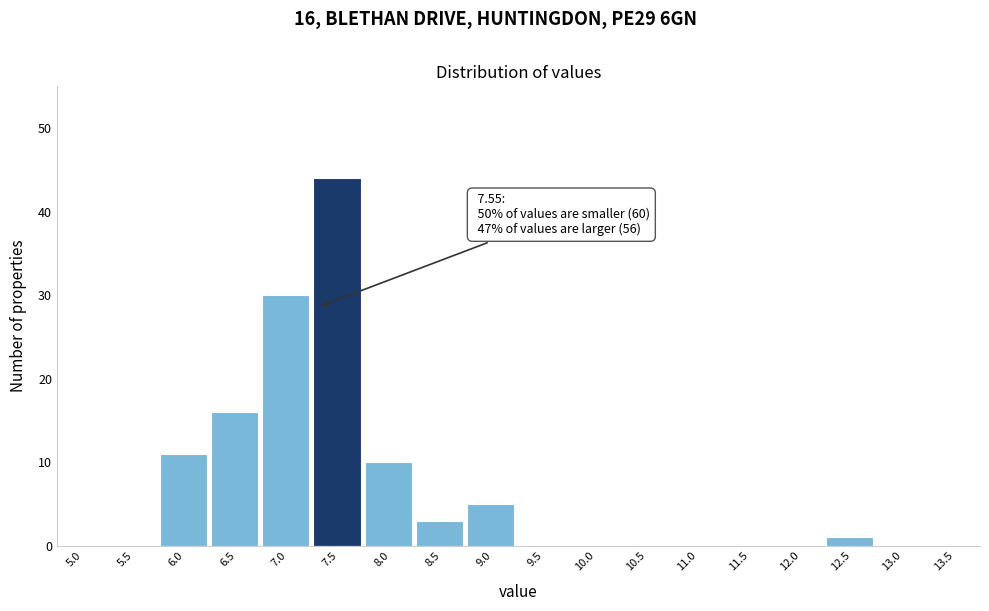

Reading left to right, transcribe all the data shown in this chart.

5.0=0	5.5=0	6.0=11	6.5=16	7.0=30	7.5=44	8.0=10	8.5=3	9.0=5	9.5=0	10.0=0	10.5=0	11.0=0	11.5=0	12.0=0	12.5=1	13.0=0	13.5=0